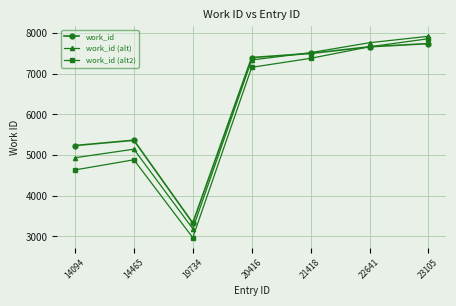

Is the value of work_id at 14094 greater than the value of work_id (alt) at 19734?

Yes